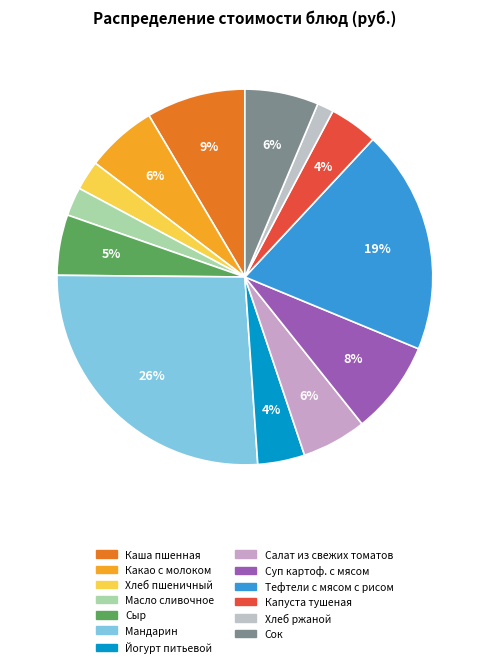

How many slices are in this pie chart?

13